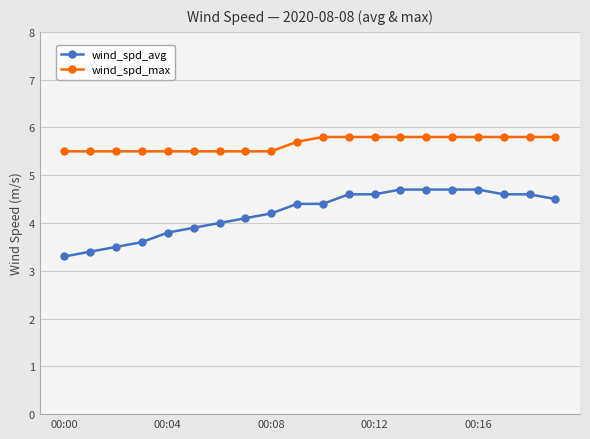

What is the value of the wind_spd_max point at the 12th from the left?

5.8